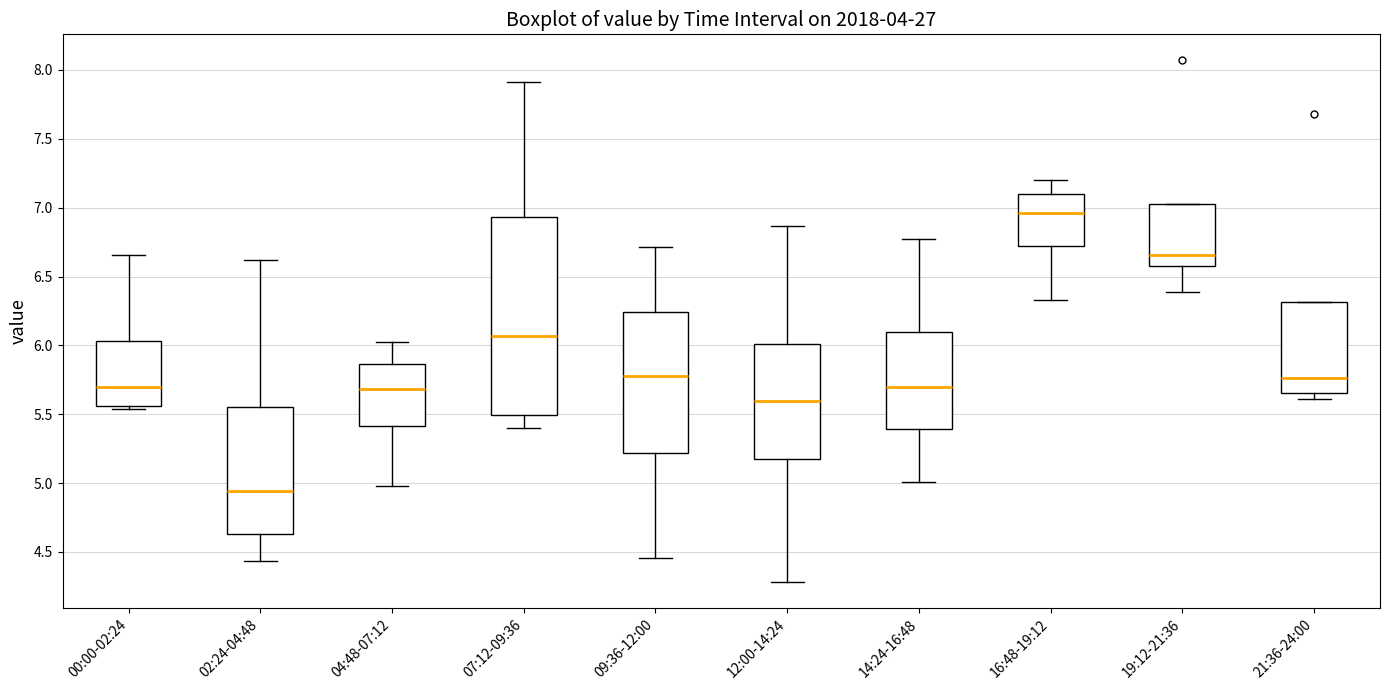

Where is the lower edge of the box for 07:12-09:36 on the y-axis? The values are not printed on the chart, so give them approximately, as read against the axis.

5.50